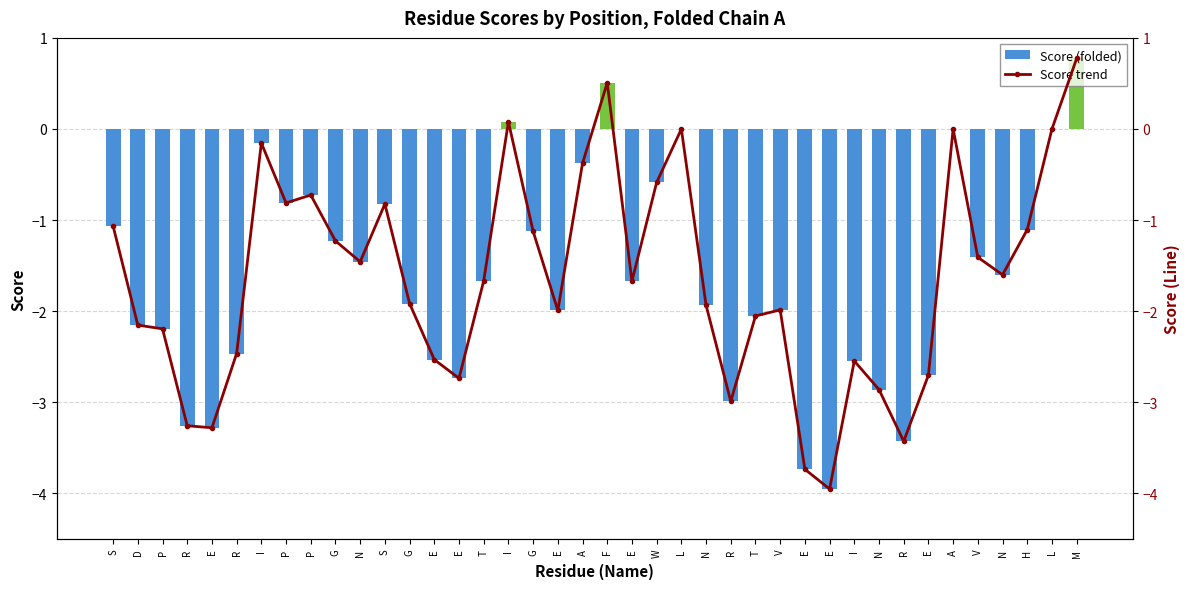

Does the chart contain any negative values?

Yes